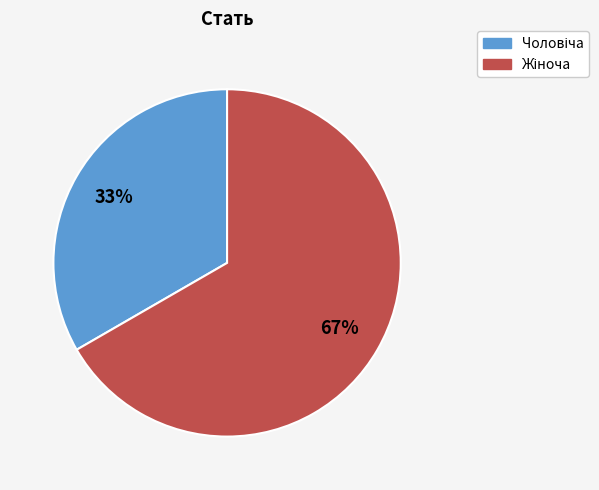

How many slices are in this pie chart?

2